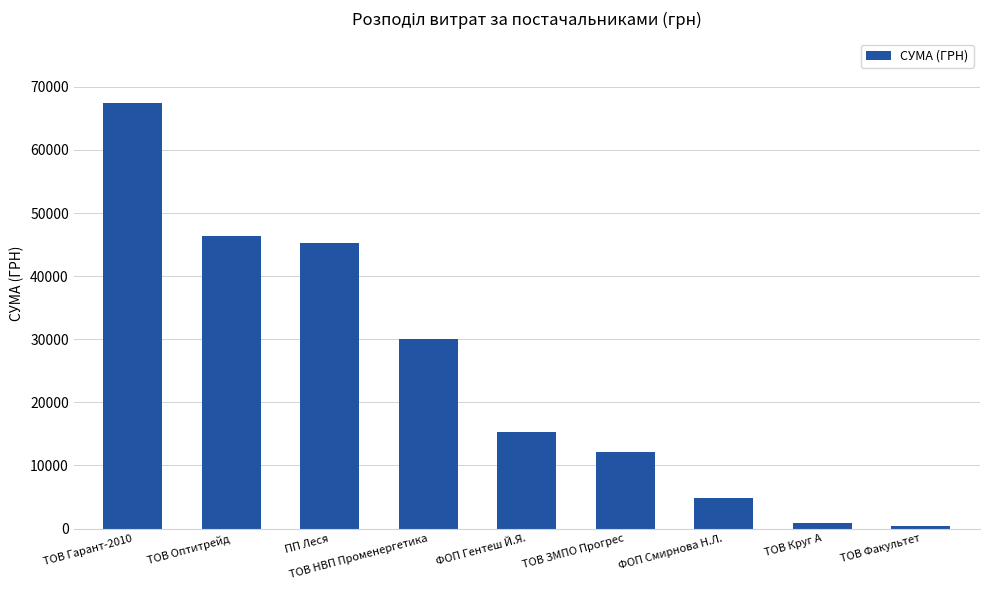

What is the change in value from ТОВ Оптитрейд to ТОВ Факультет?

-45953.3